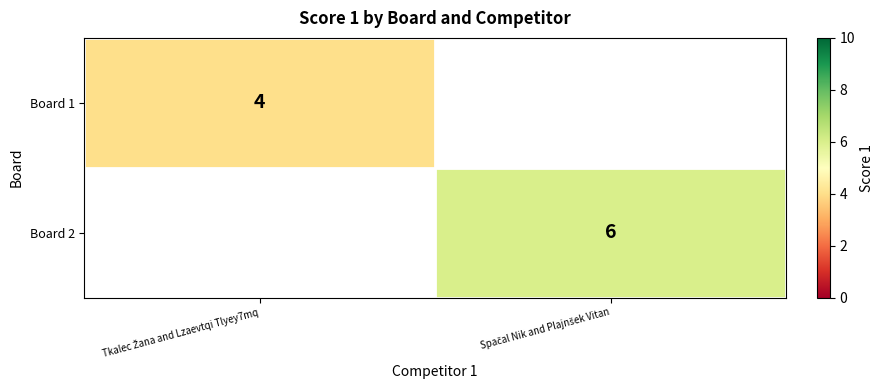

The Board 2 series shows 2.2 at Spačal Nik and Plajnšek Vitan. True or false?

False